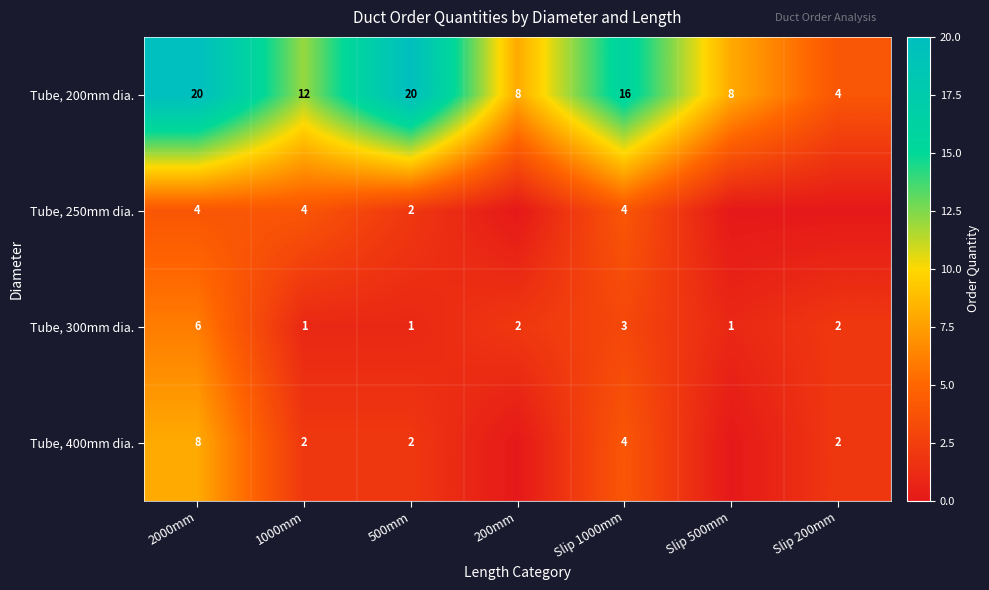

True or false: Tube, 400mm dia. has a value of 2 at 500mm.

True